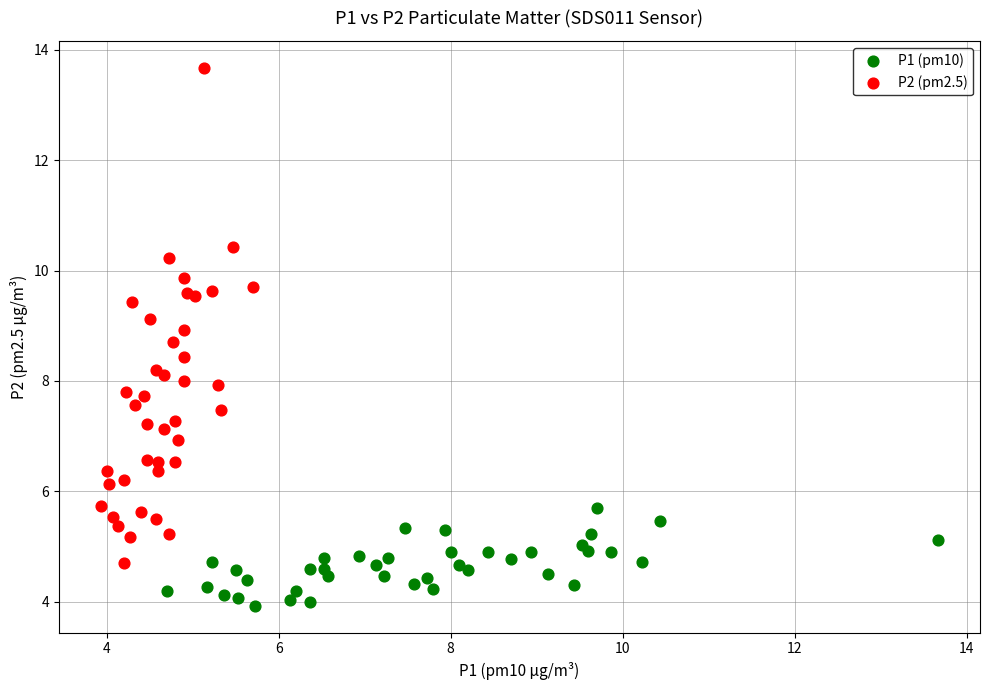

Which series has the largest Y range (max minus min)?

P2 (pm2.5)